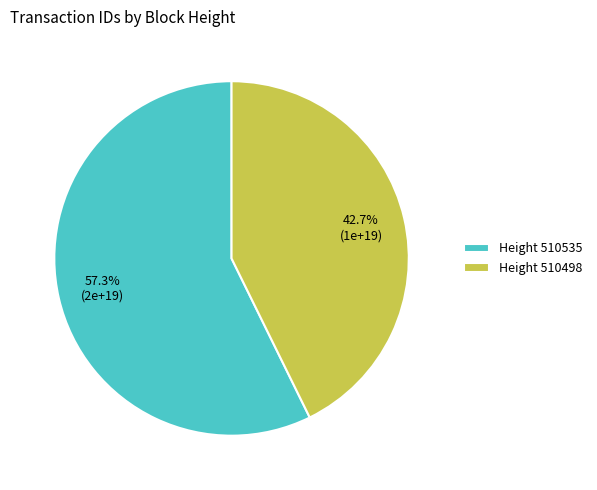

Is there any slice that represents more than half of the pie?

Yes